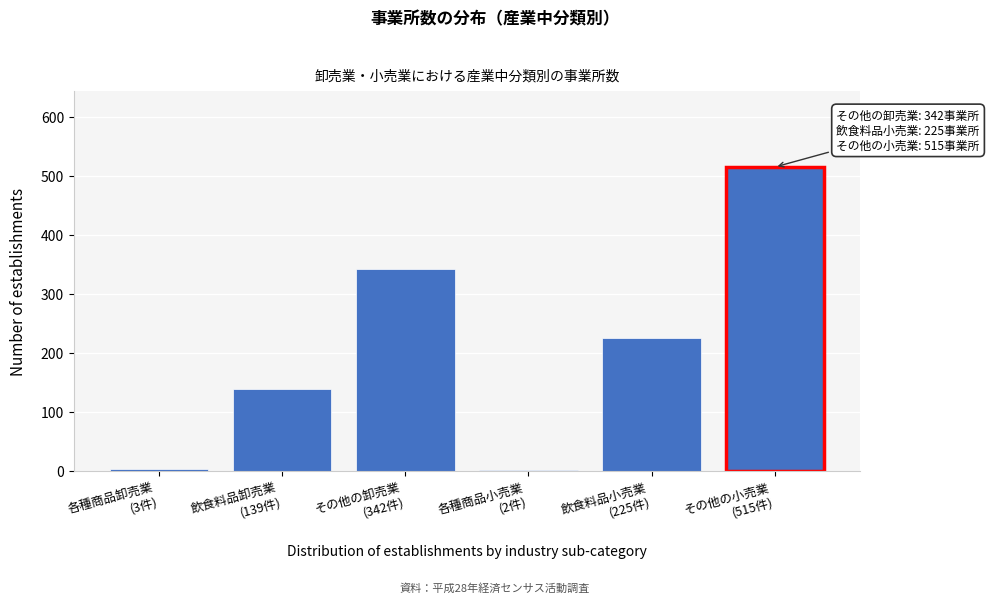

What is the maximum value shown in the chart?

515